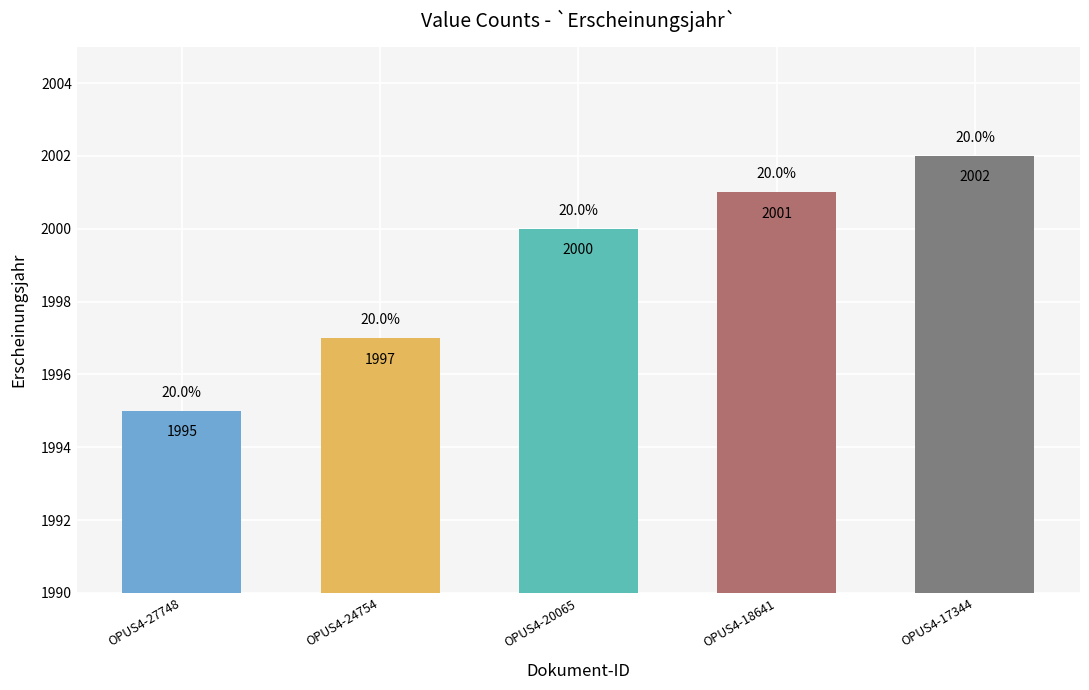

Reading left to right, transcribe all the data shown in this chart.

OPUS4-27748=1995	OPUS4-24754=1997	OPUS4-20065=2000	OPUS4-18641=2001	OPUS4-17344=2002